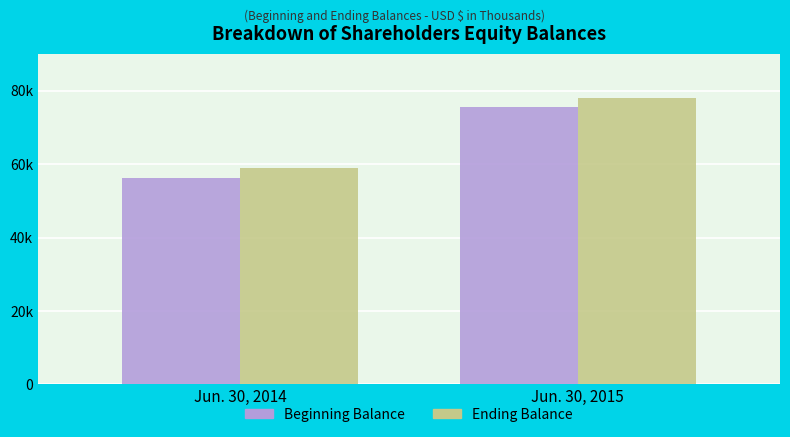

Which label corresponds to the smallest value in the chart?

Jun. 30, 2014